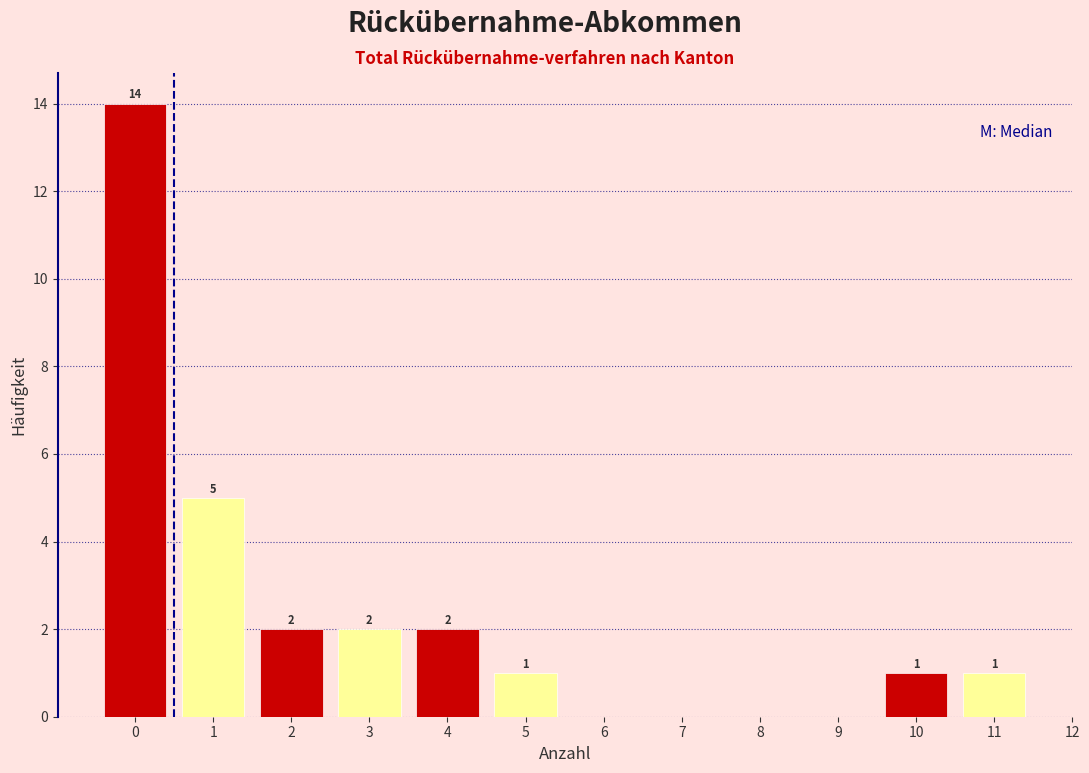

Over which range of the x-axis is the bar tallest?

-0.5 to 0.5